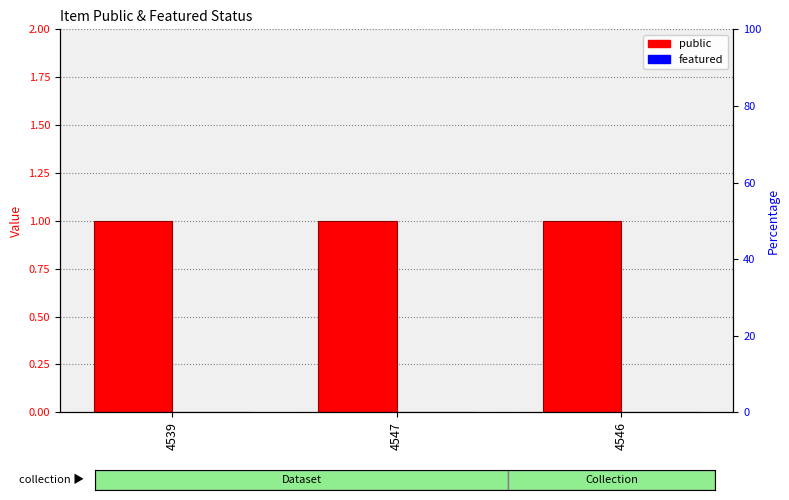

Which series has the largest range (max minus min)?

public